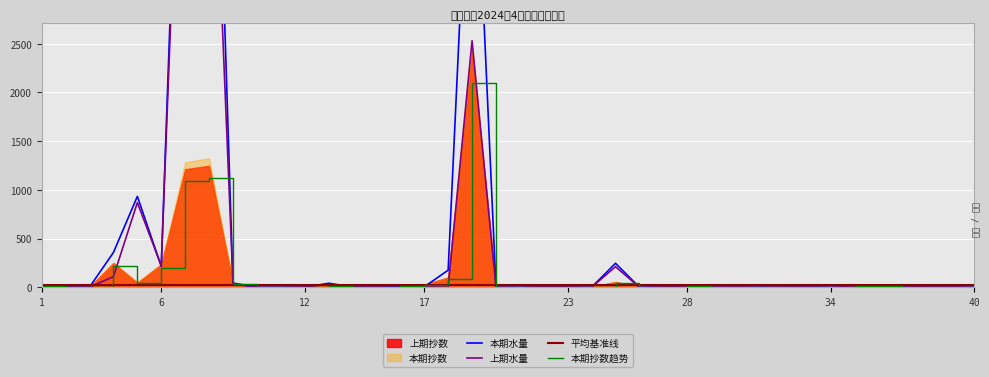

True or false: 本期水量 has more than 0 points higher than both neighbors.

True